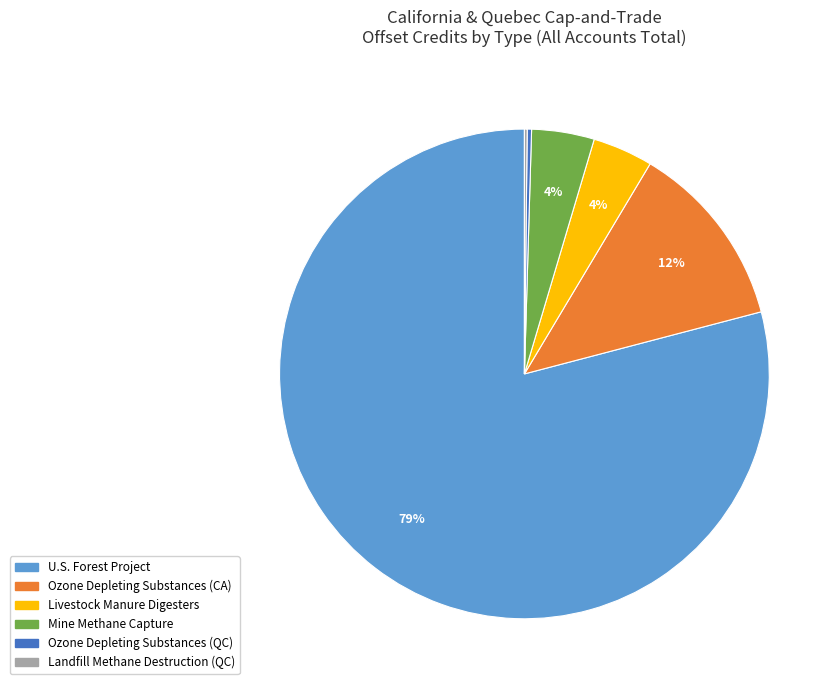

Does Livestock Manure Digesters represent more than half of the total?

No